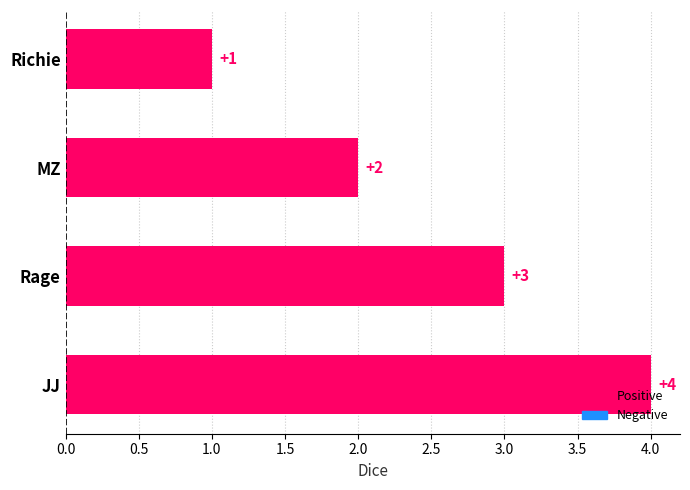

Approximately how many times larger is the value at MZ compared to Rage?

0.7